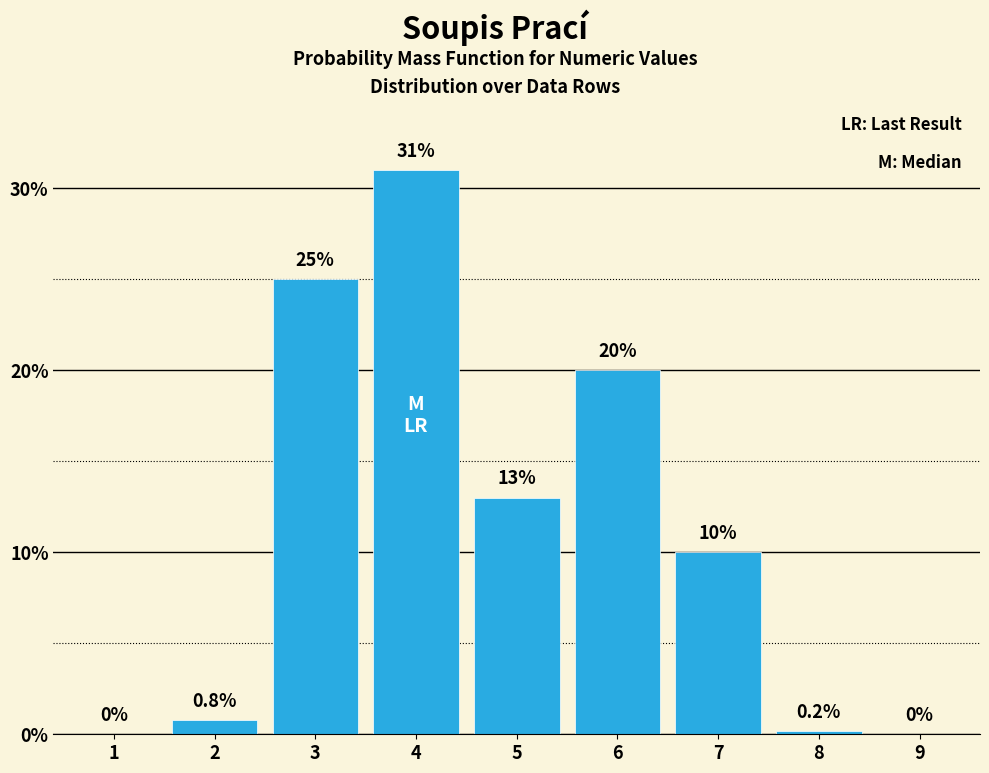

Reading left to right, list all the values displayed in this chart.

1=0.0	2=0.8	3=25.0	4=31.0	5=13.0	6=20.0	7=10.0	8=0.2	9=0.0